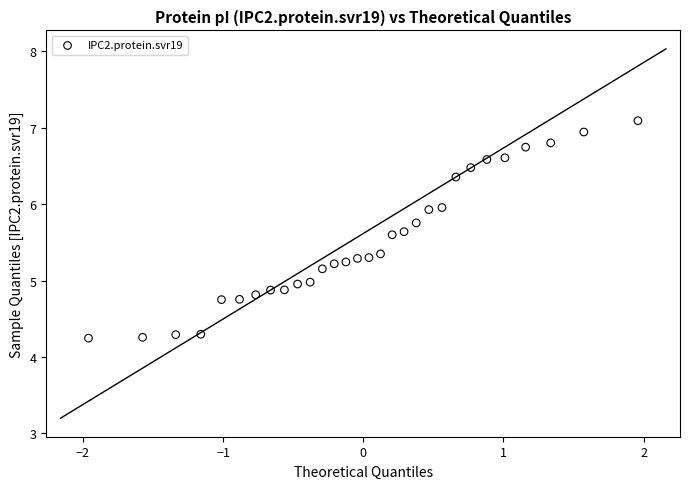

What is the range of Y values (max minus min)?

2.8